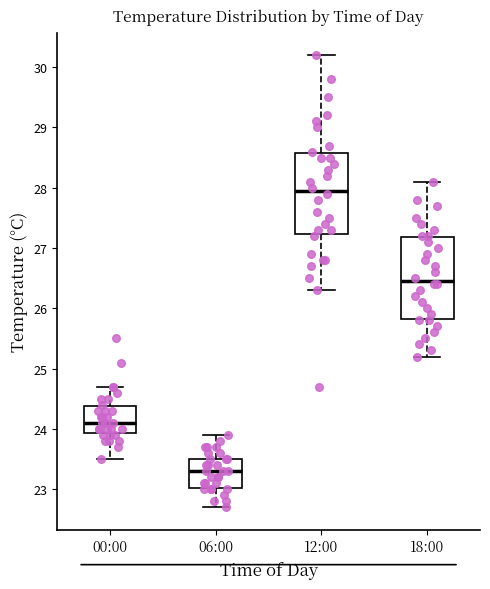

Where does the lower whisker of the box for 06:00 end on the y-axis? The values are not printed on the chart, so give them approximately, as read against the axis.

22.7